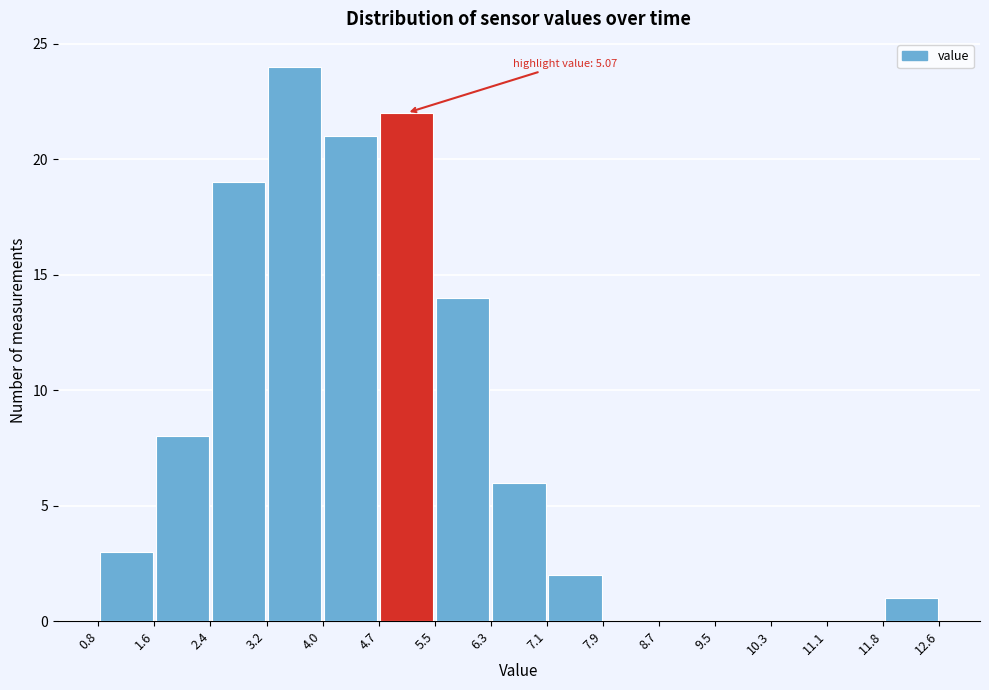

Over which range of the x-axis is the bar tallest?

3.2 to 4.0